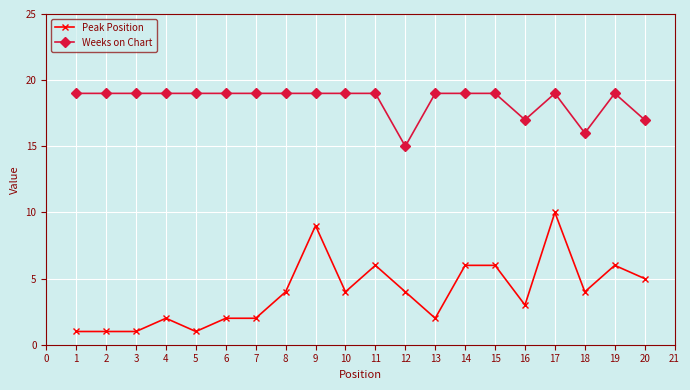

How many data points does each series have?

20